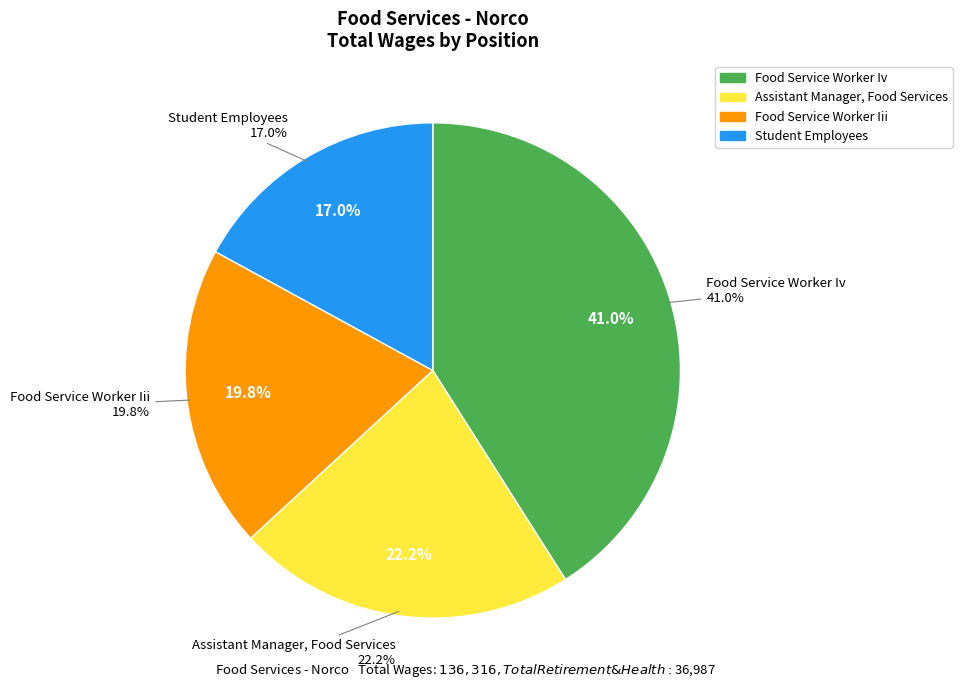

To the nearest percent, what percentage of the pie is Assistant Manager, Food Services?

22%